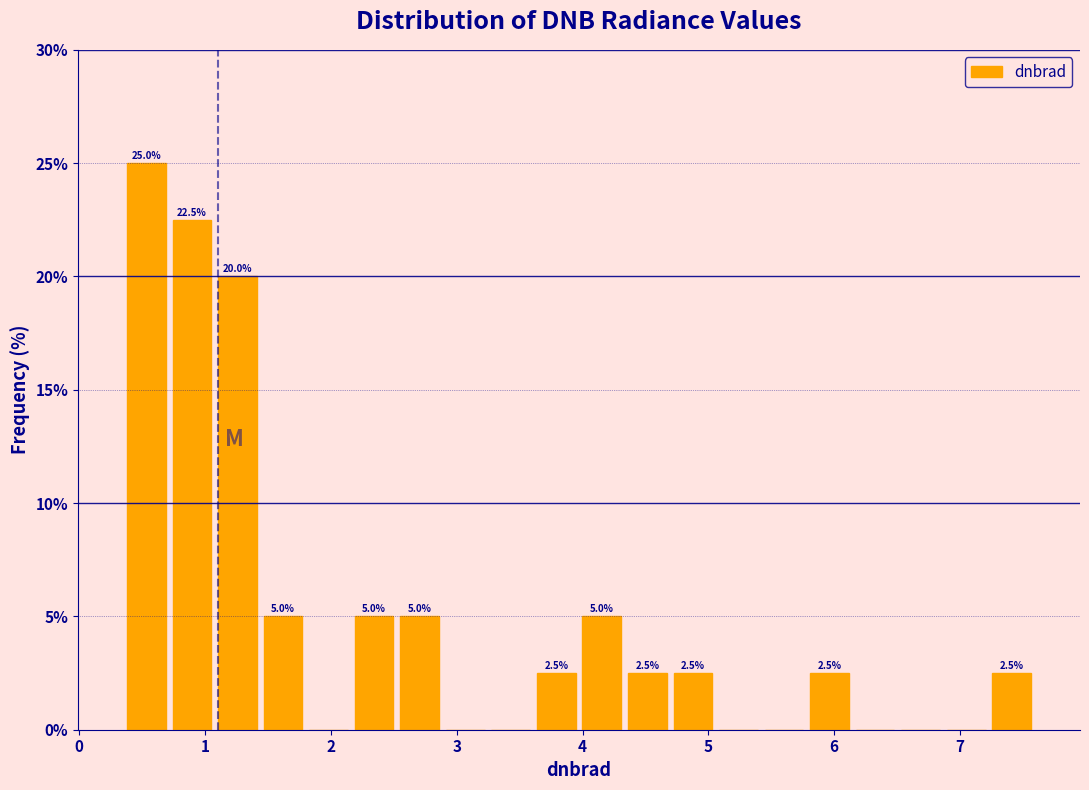

Read against the x-axis, roughly where is the centre of the tallest bar?

0.5